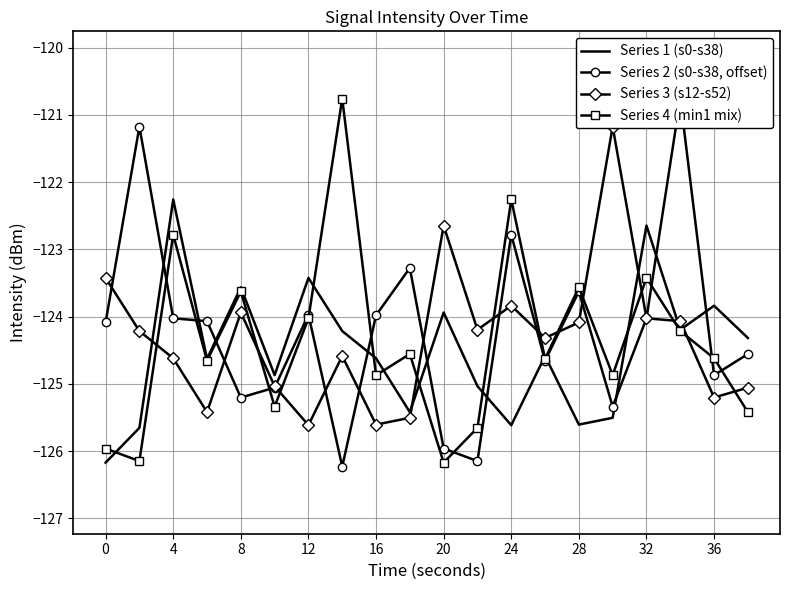

At which label does Series 1 (s0-s38) reach its peak?

4